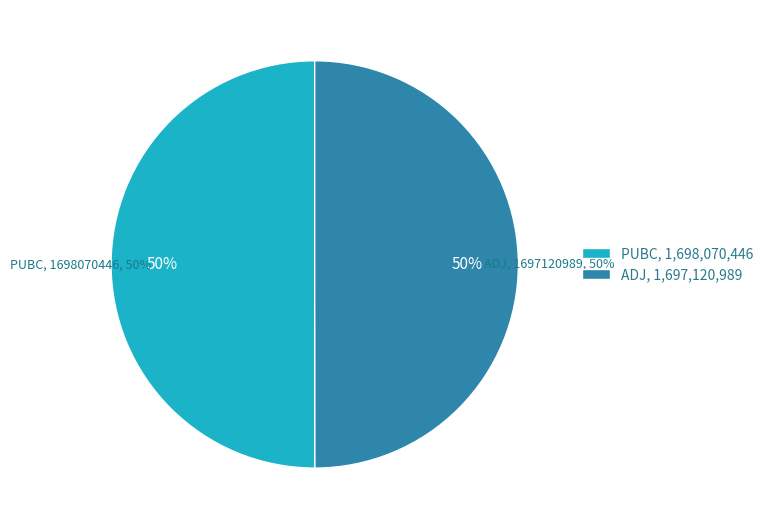

Rank the categories by value from highest to lowest.

PUBC, ADJ